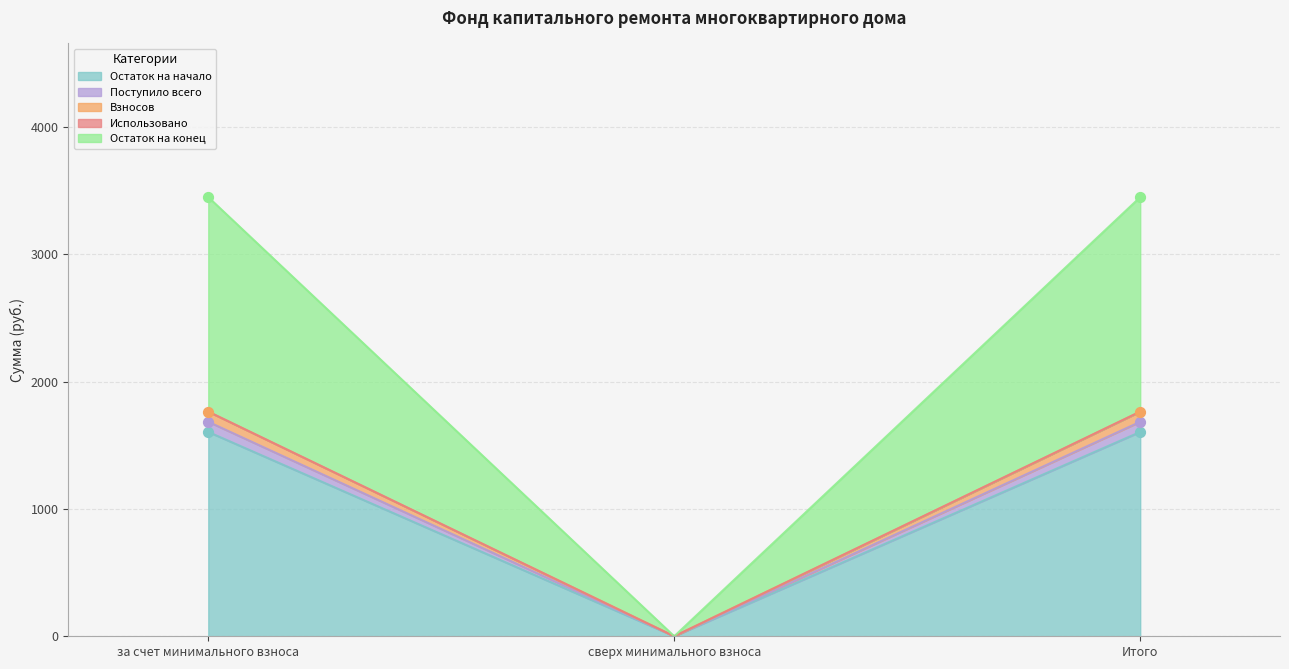

Which series contains the highest Y value?

Взносов